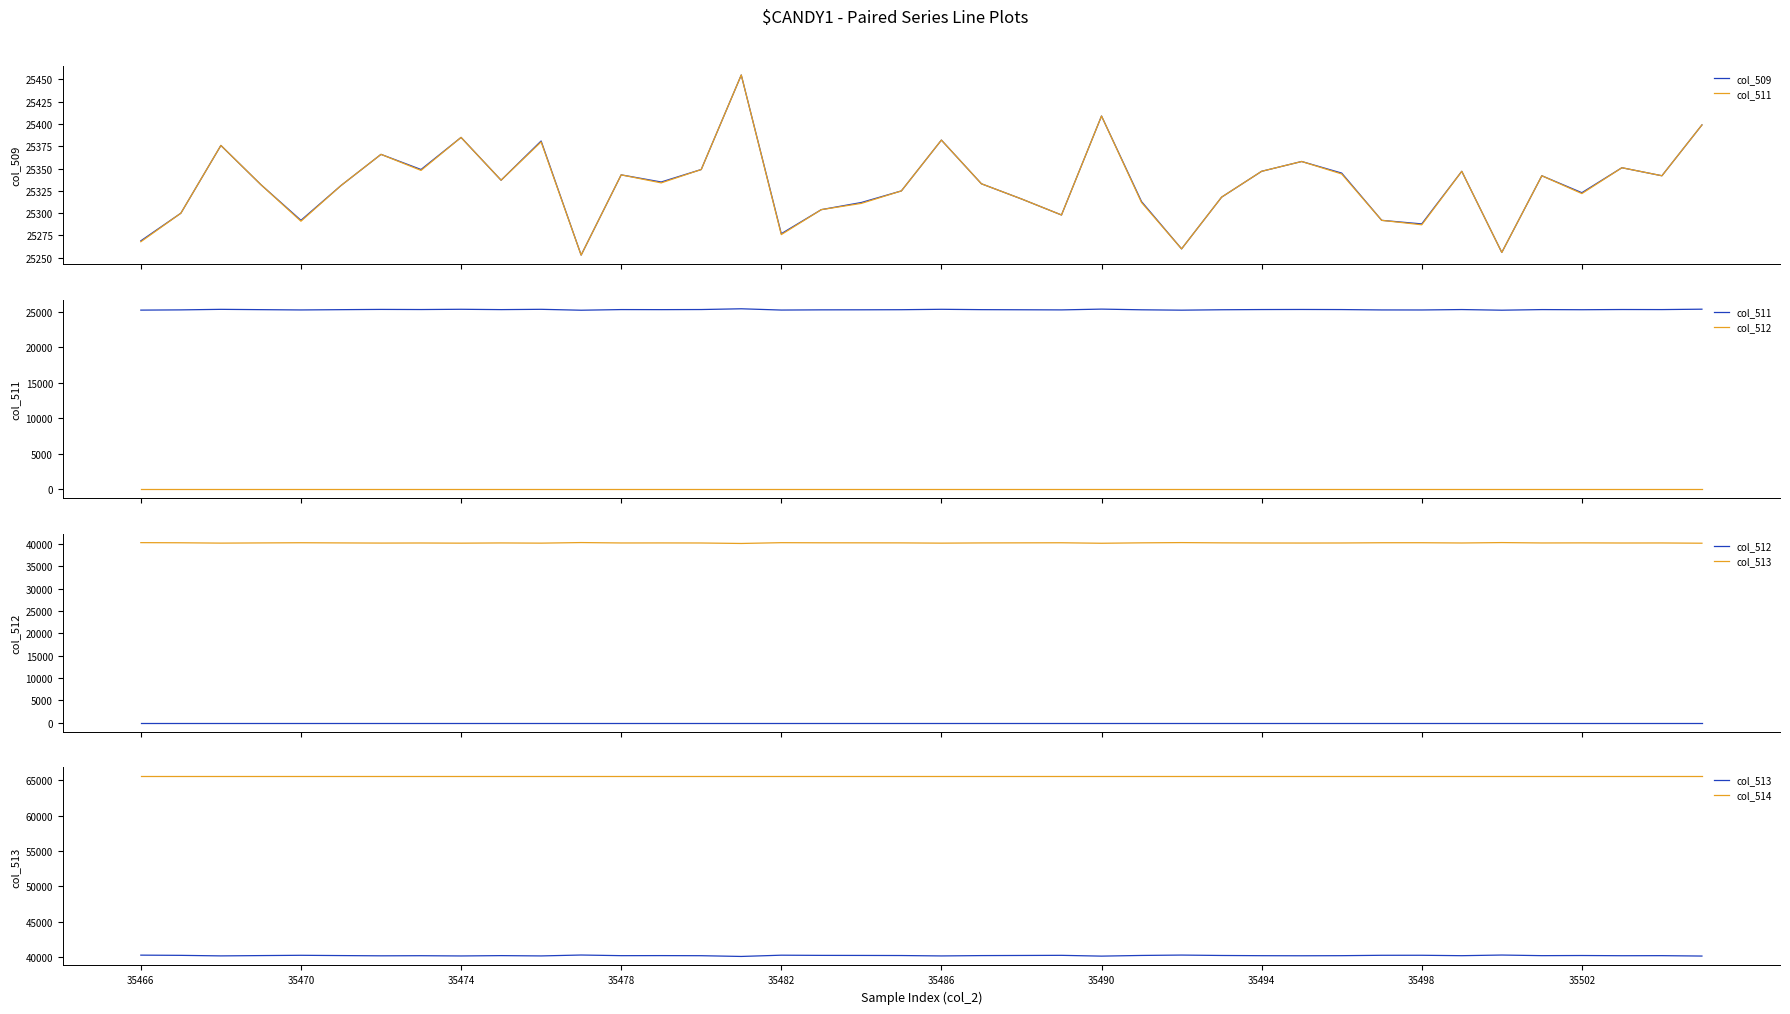

At which label does col_514 reach its peak?

35466